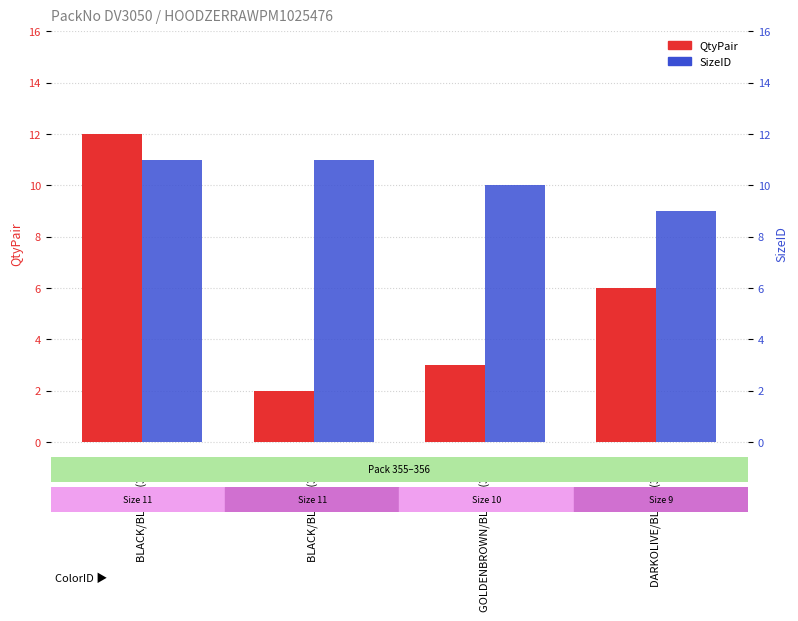

What is the value of the QtyPair bar at the 2nd from the left?

2